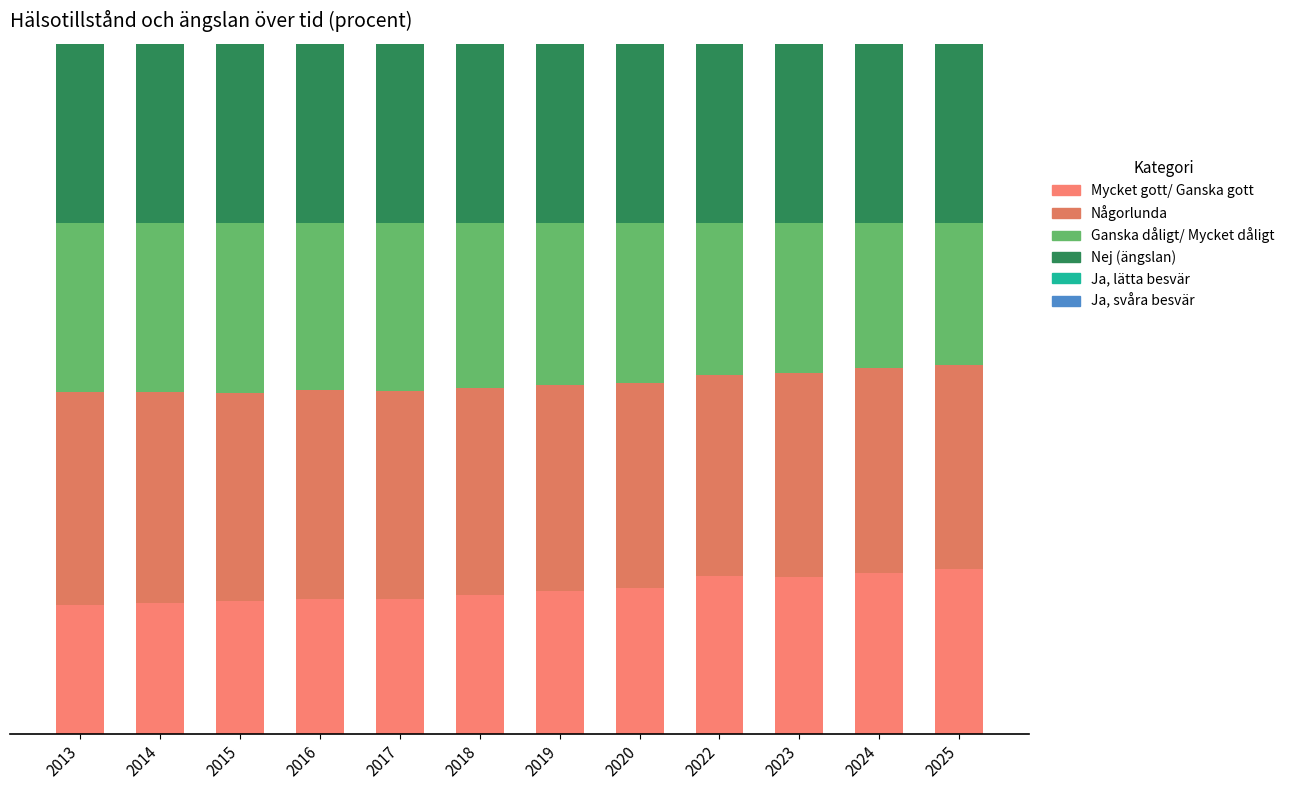

What is the average value of the Ganska dåligt/ Mycket dåligt series?

31.3